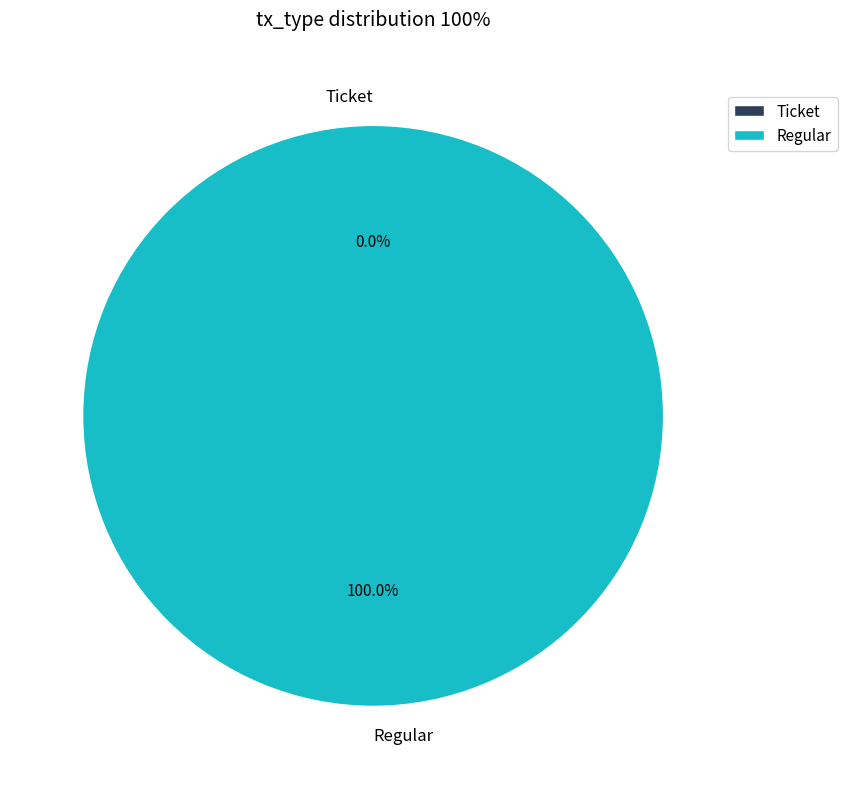

Is it true that Ticket is 0% of the pie?

True